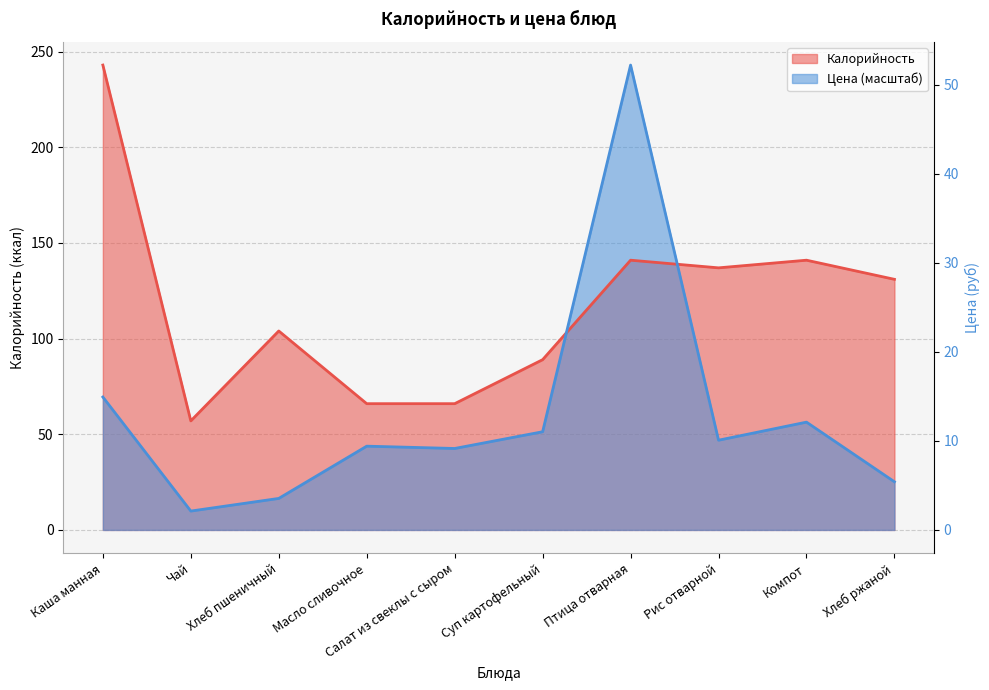

What is the minimum value for Калорийность?

57.0